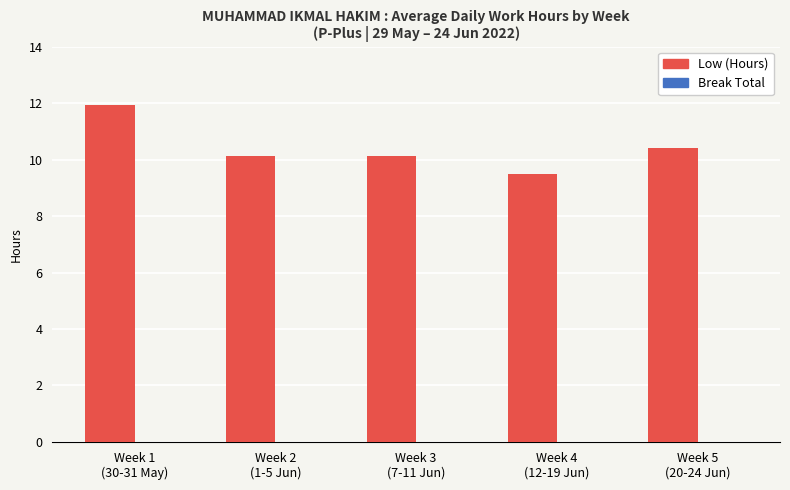

Which has a higher value, Week 2
(1-5 Jun) or Week 5
(20-24 Jun)?

Week 5
(20-24 Jun)